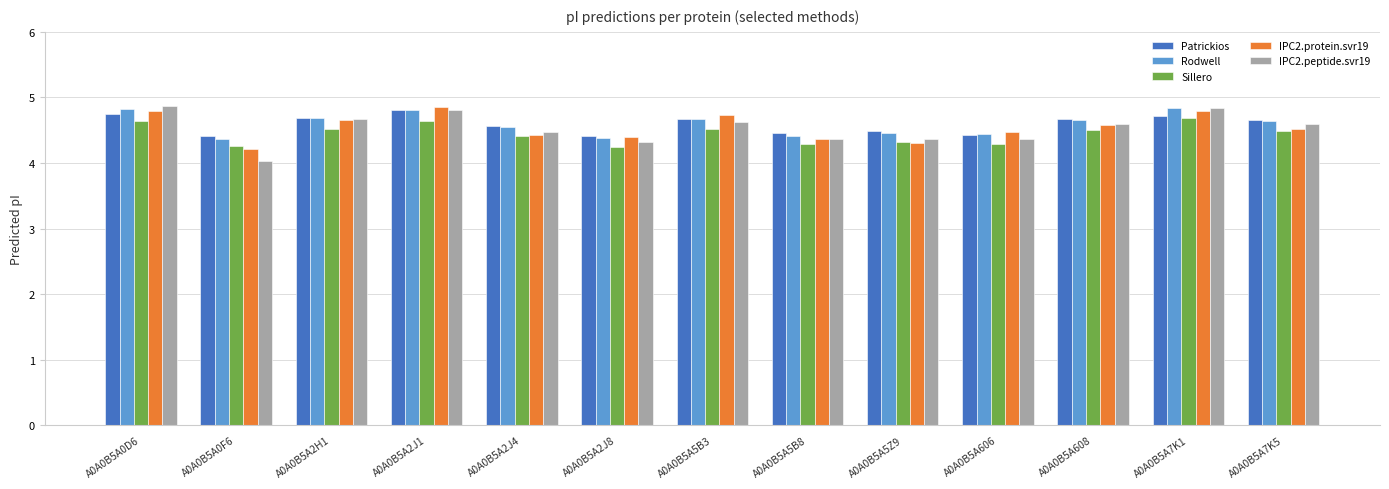

What is the label of the 4th bar from the right?

A0A0B5A606